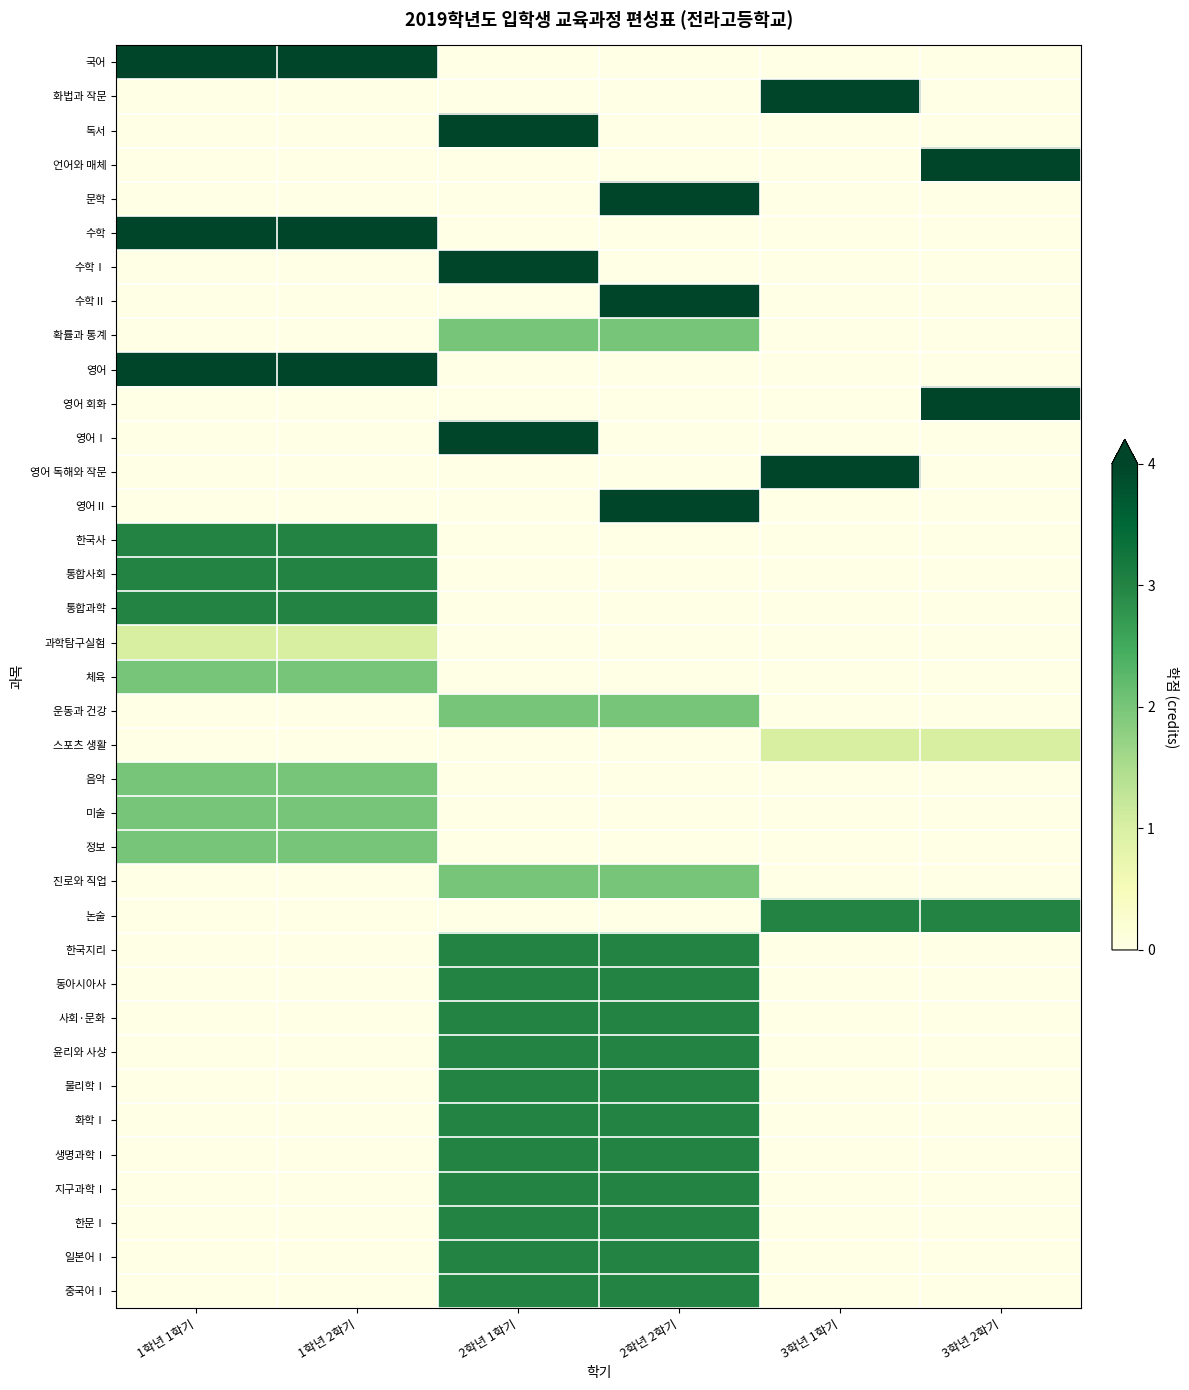

What is the difference between the highest and lowest values at 1학년 2학기?

4